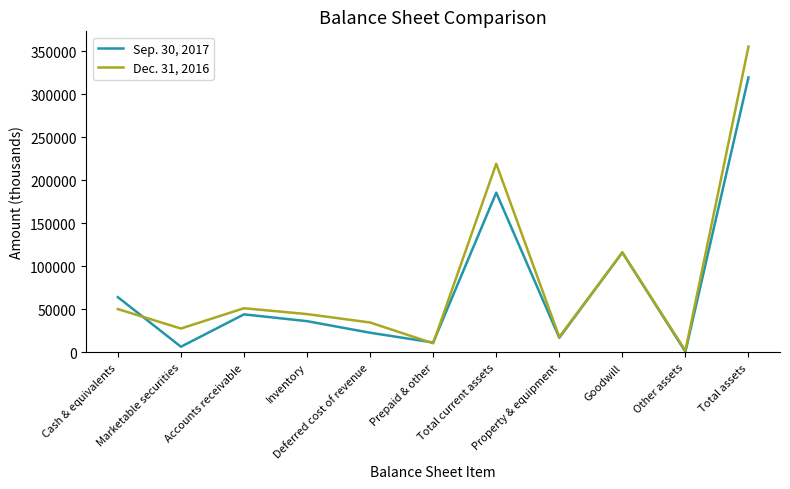

Where do Sep. 30, 2017 and Dec. 31, 2016 first cross each other?

Cash & equivalents and Marketable securities